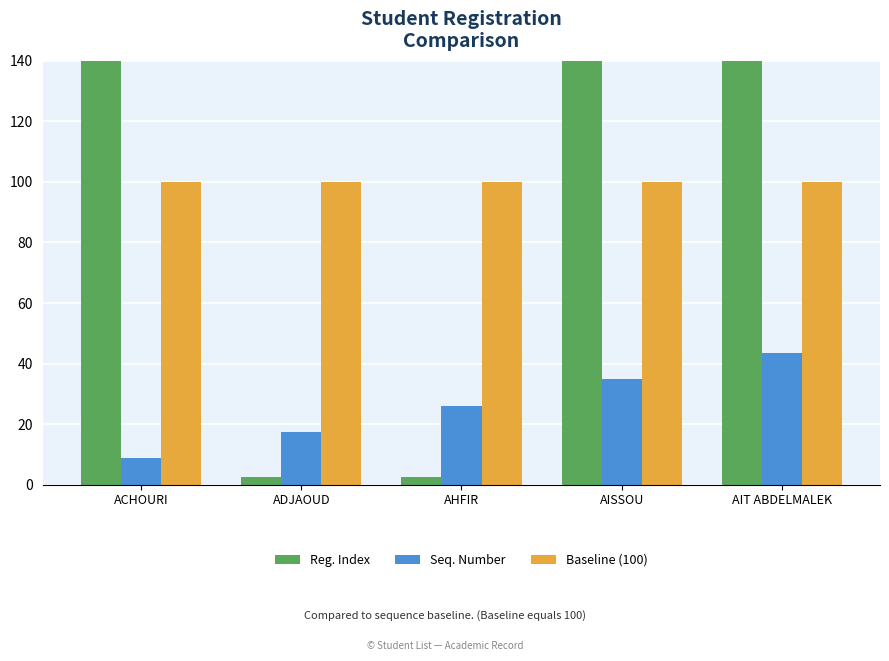

What is the label of the 4th bar from the left?

AISSOU